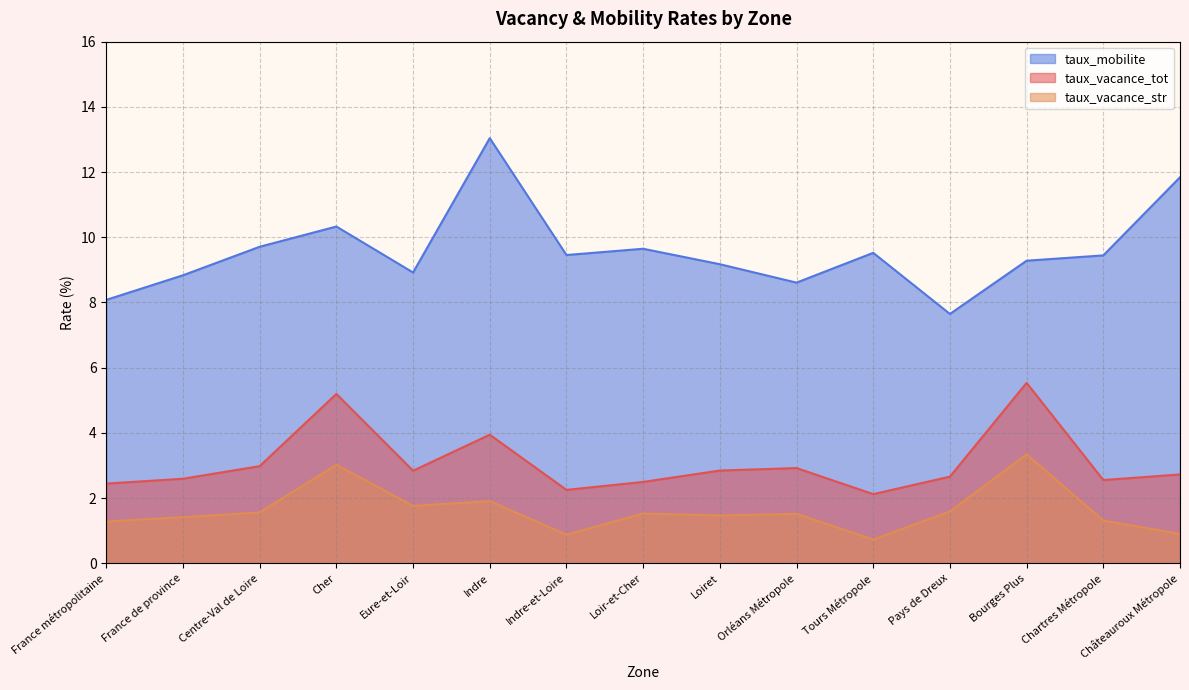

True or false: taux_vacance_tot and taux_mobilite intersect in this chart.

False